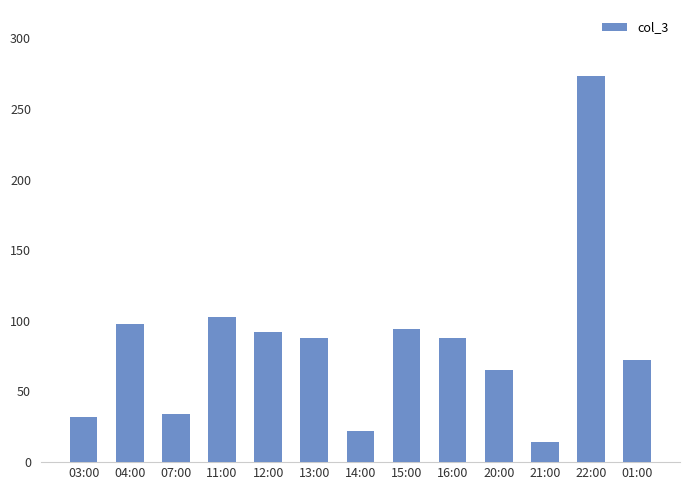

What is the minimum value shown in the chart?

14